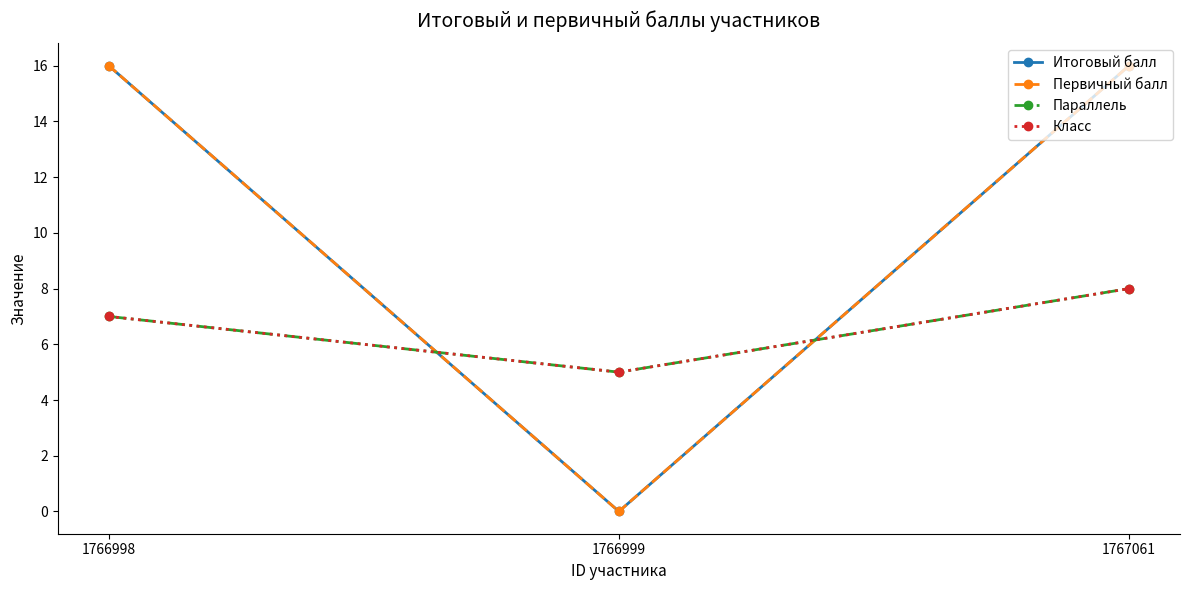

What is the greatest value displayed?

16